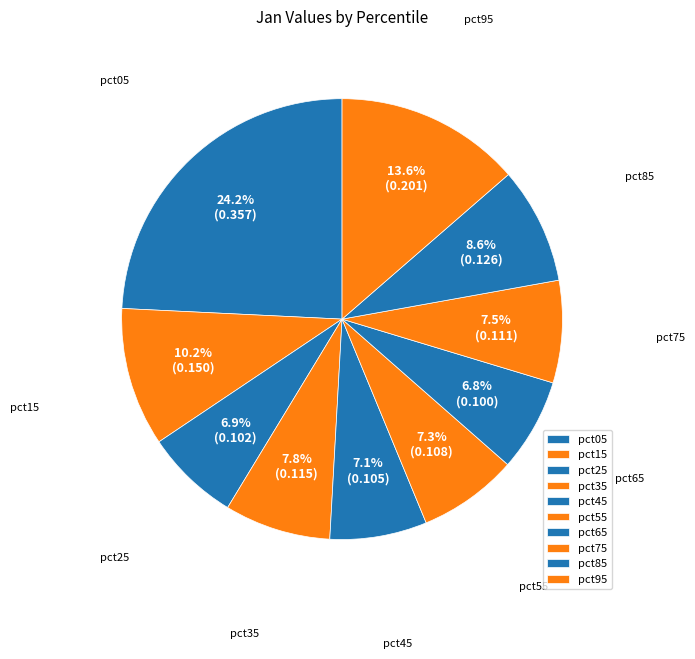

Is it true that pct55 is 22% of the pie?

False